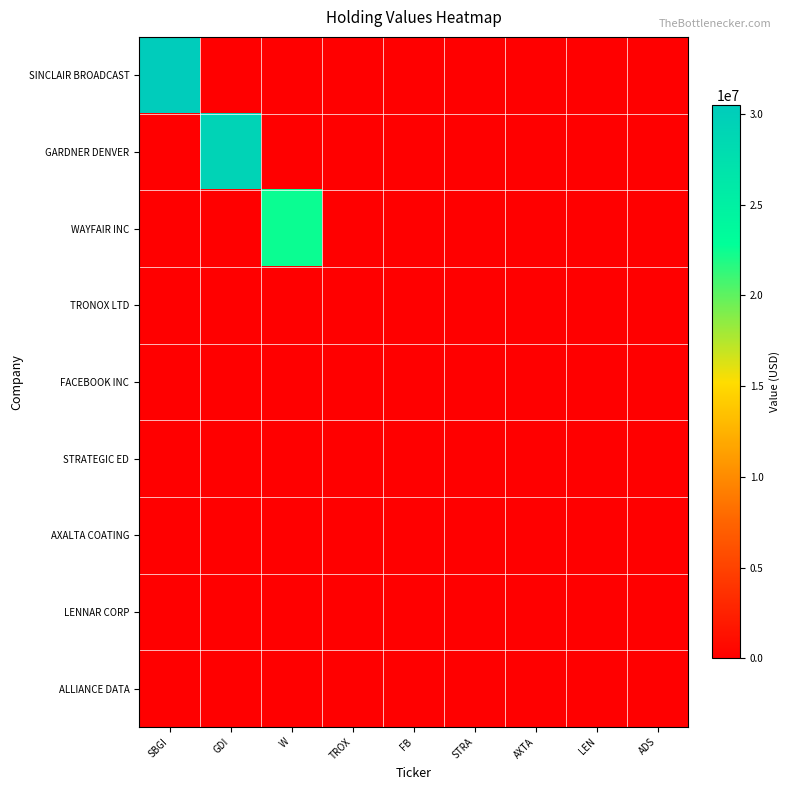

At how many categories does at least one series exceed 30350509?

1